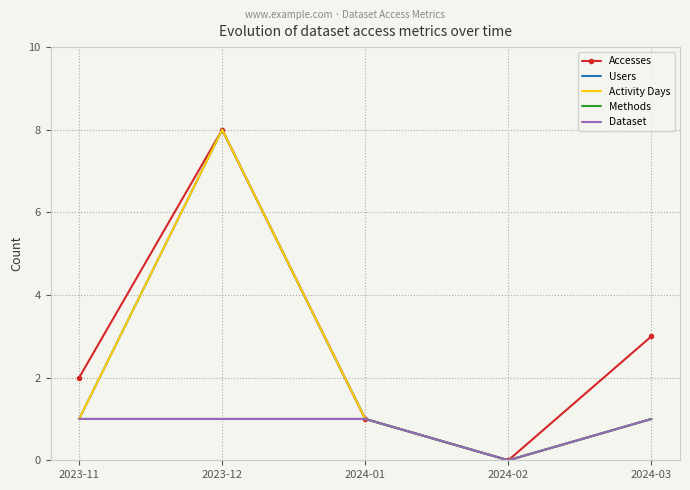

True or false: Accesses and Dataset cross at least once.

False